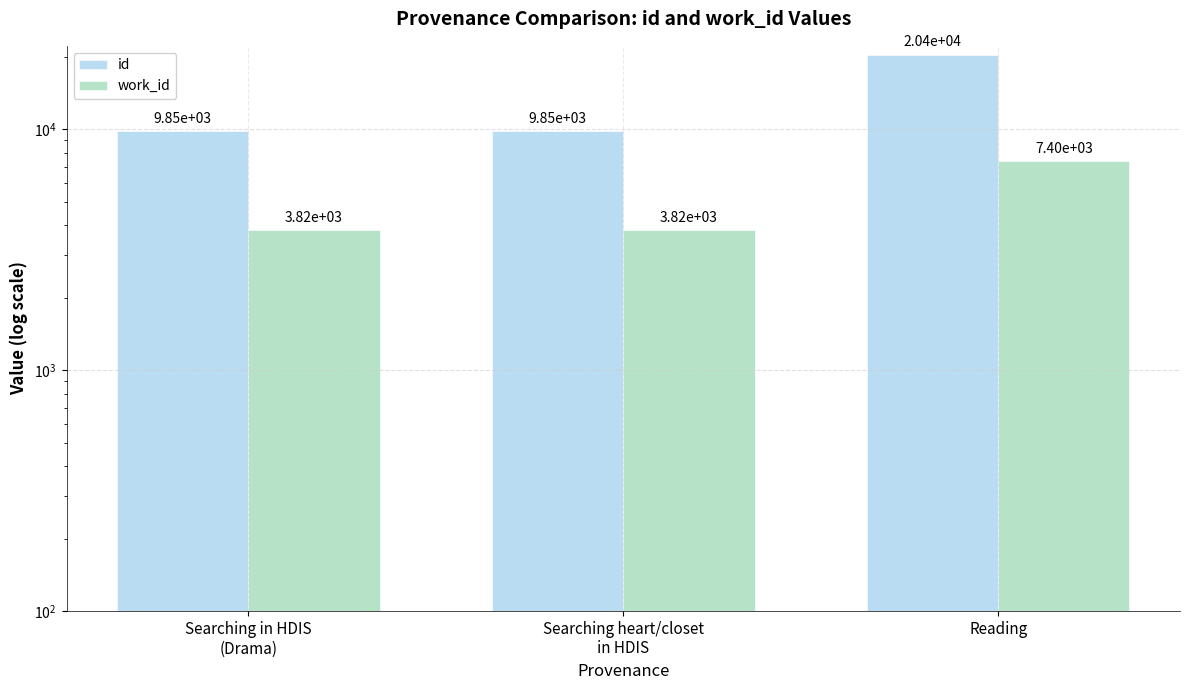

At which label does id first exceed 9851?

Reading